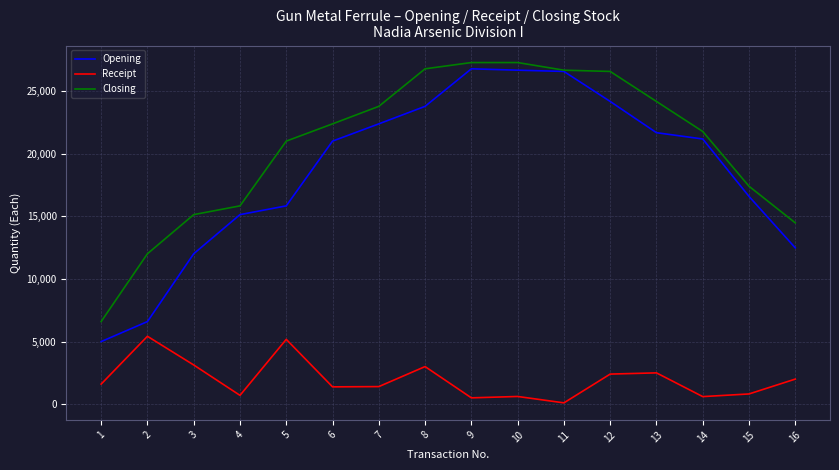

Is the value of Receipt at 7 greater than the value of Closing at 3?

No